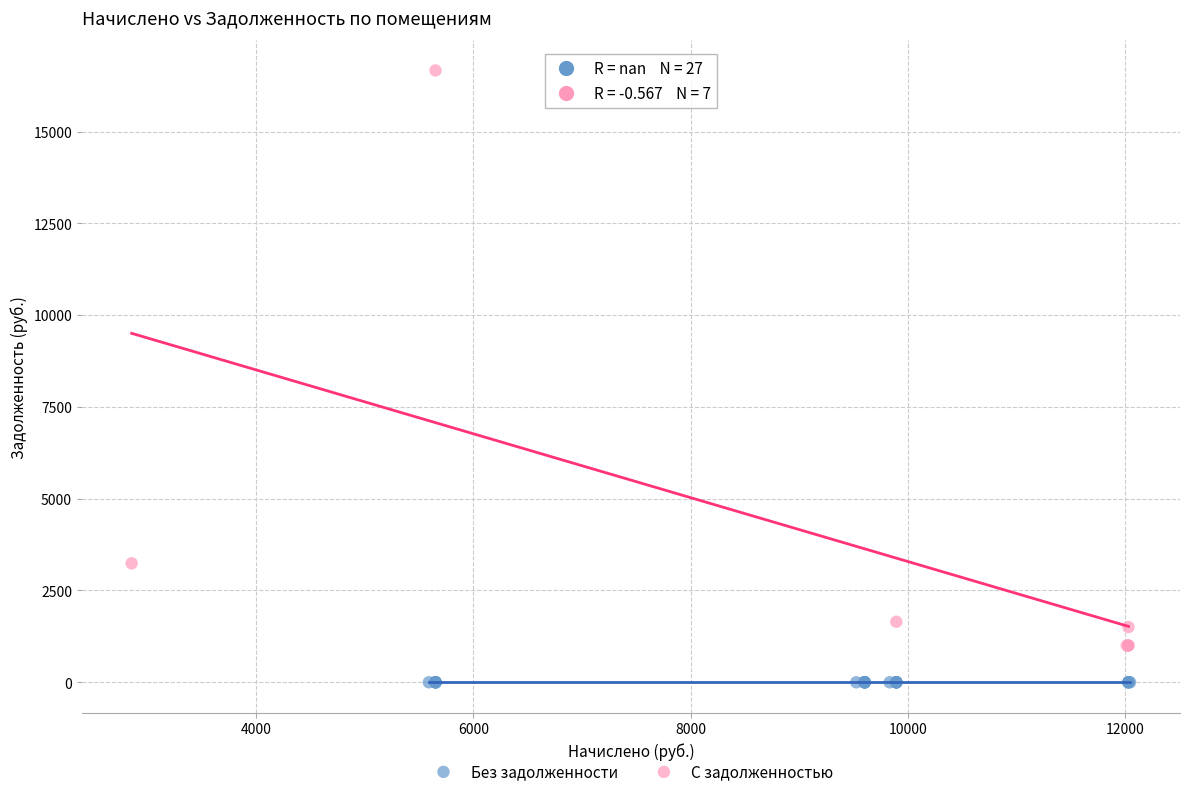

Which series contains the lowest Y value?

Без задолженности